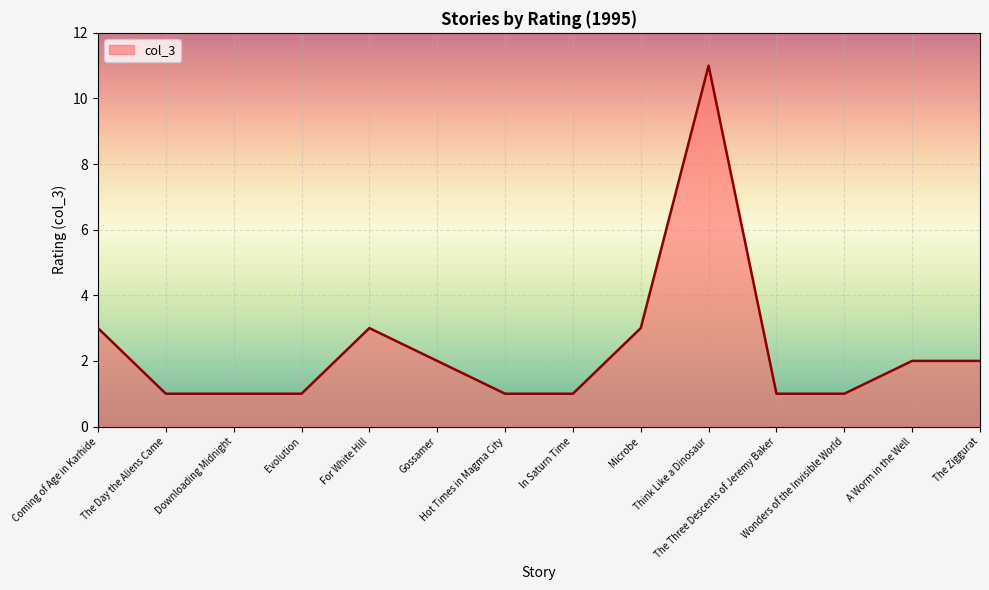

True or false: the data shows 5 at For White Hill.

False